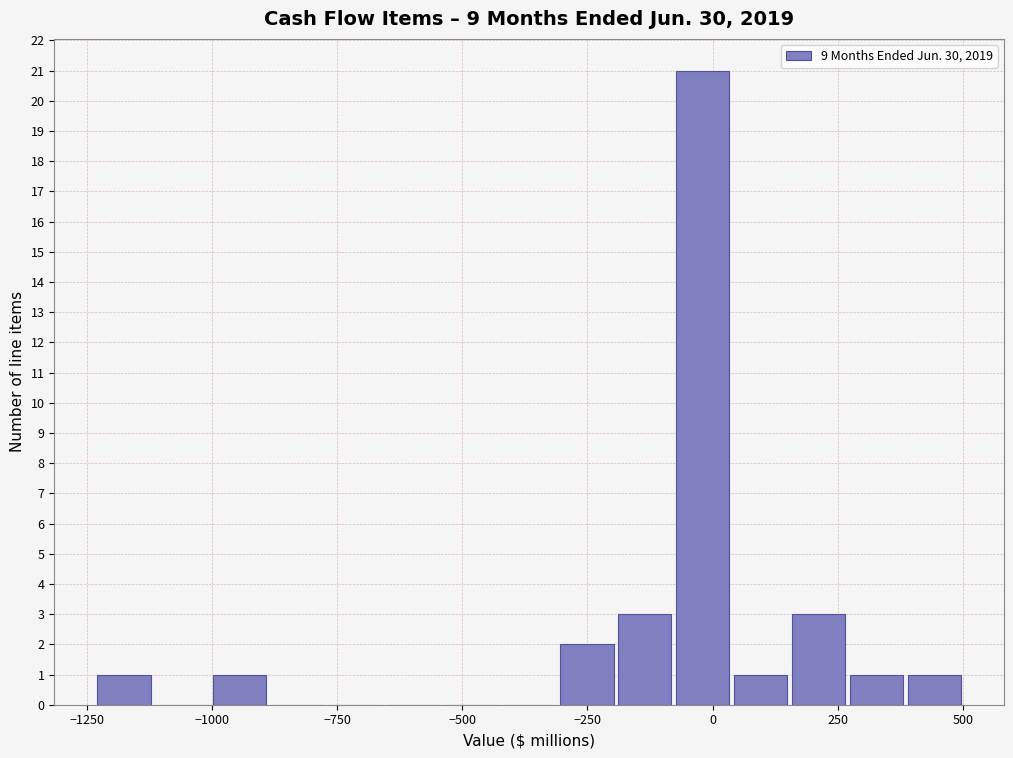

Read against the x-axis, roughly where is the centre of the tallest bar?

0